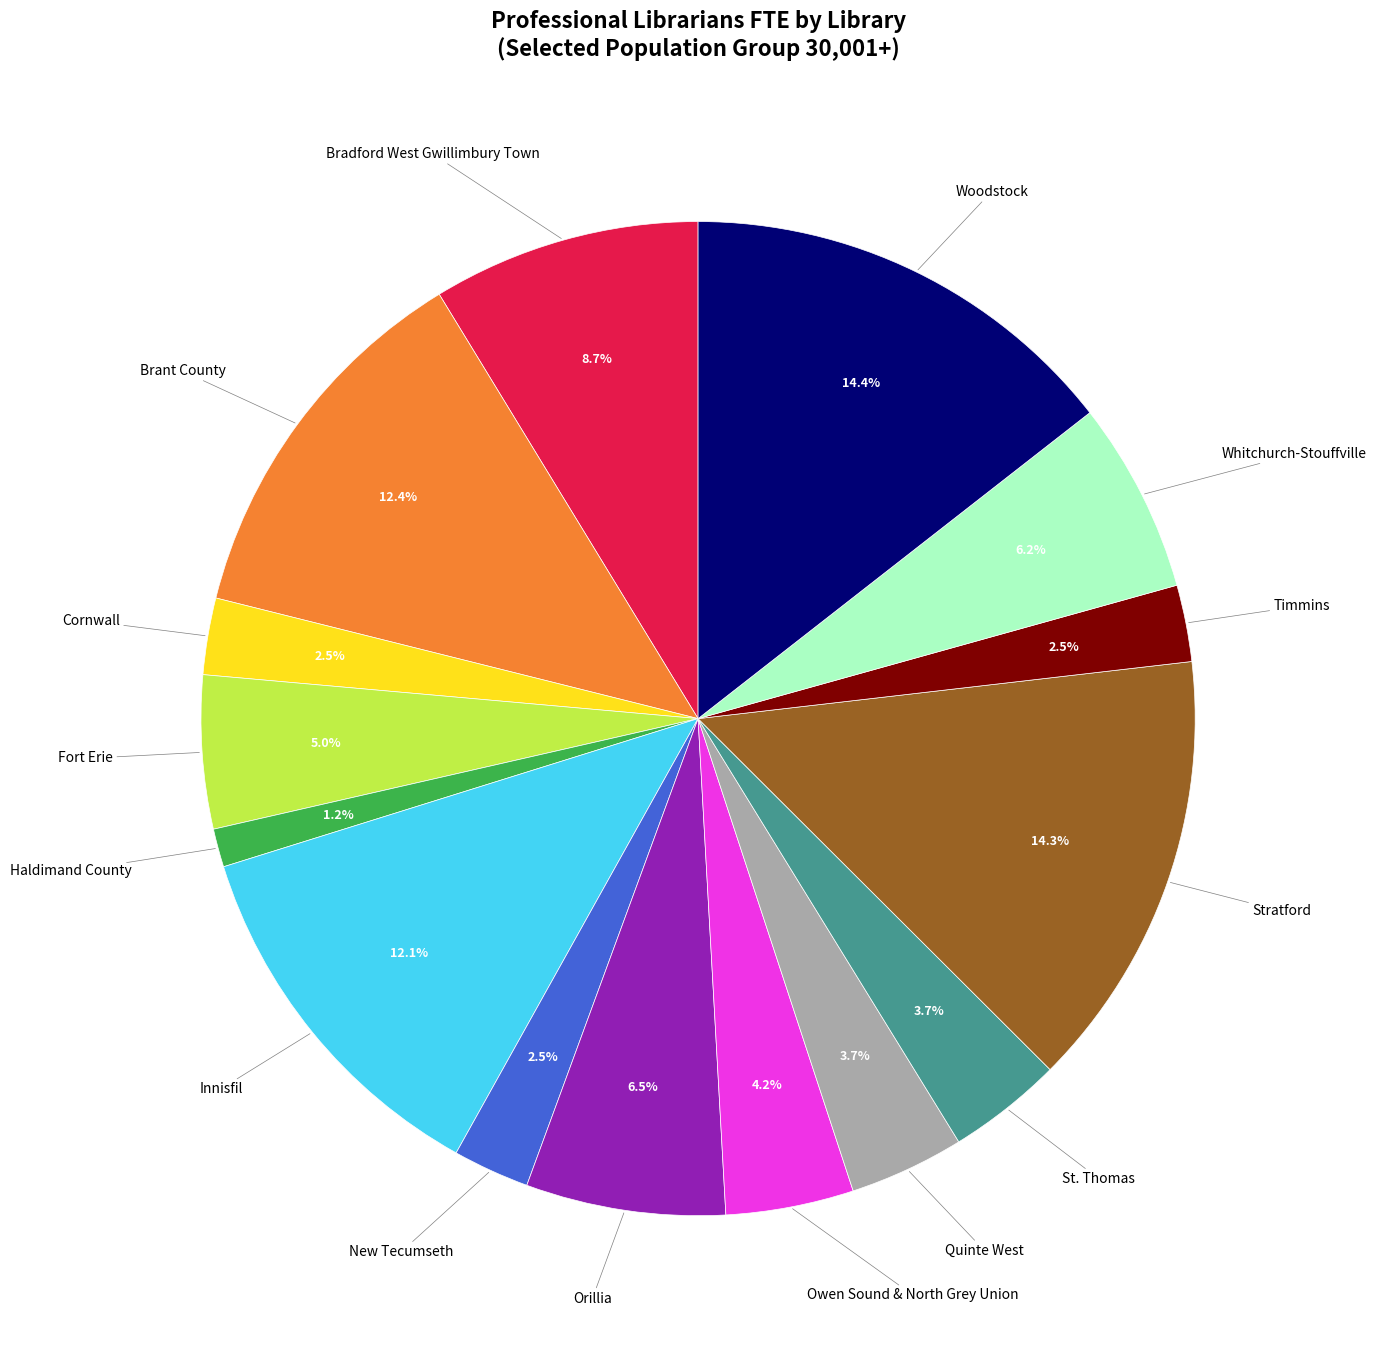

Is there a majority slice in this chart?

No